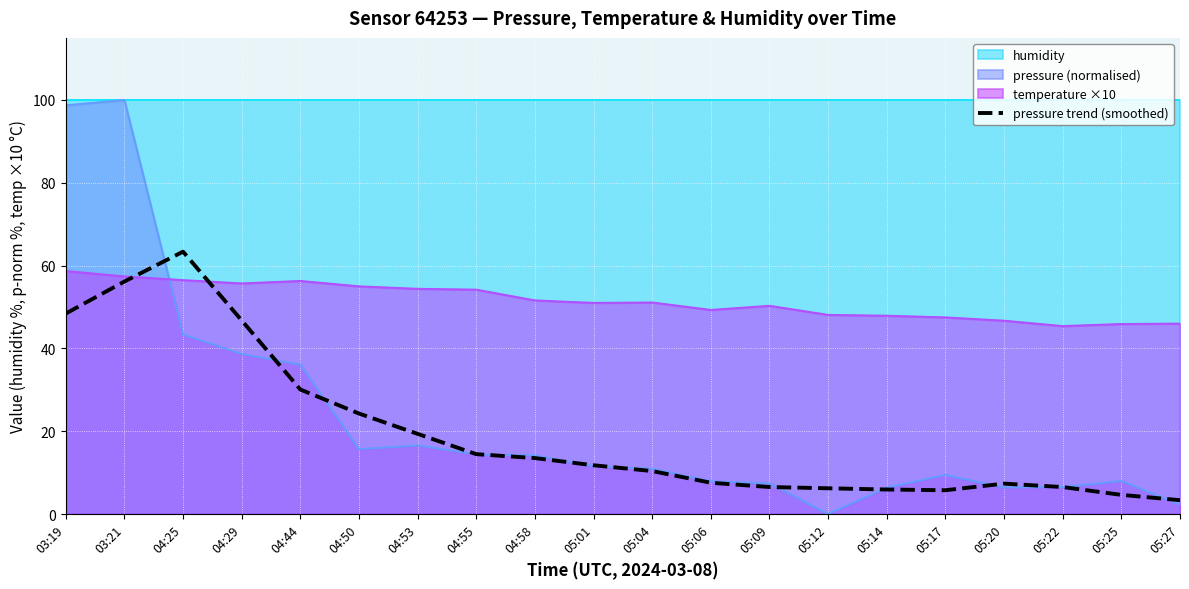

The pressure (normalised) series shows 19.9 at 04:25. True or false?

False